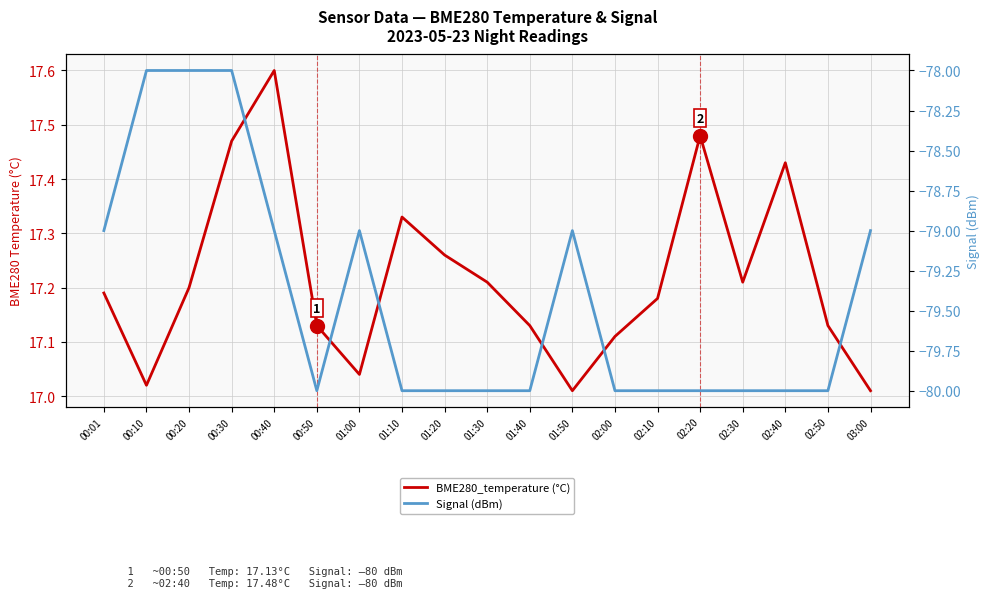

What is the difference between the highest and lowest values at 02:30?

97.2